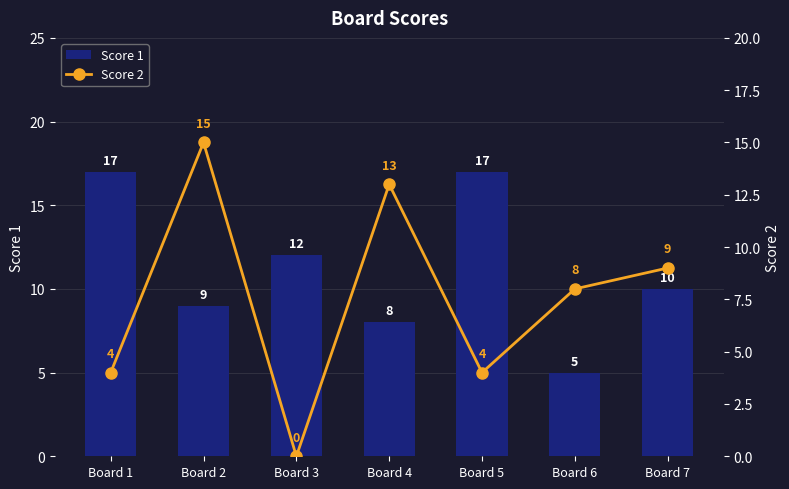

Which series has the largest range (max minus min)?

Score 2